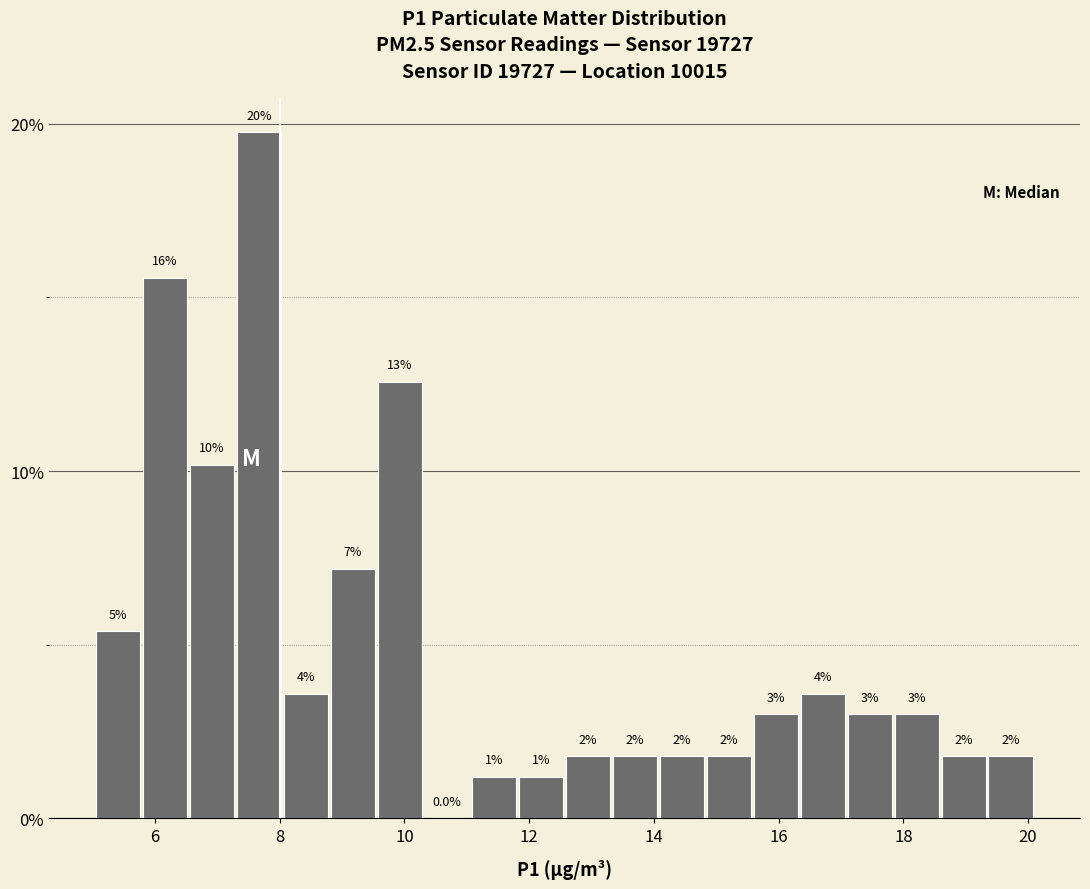

Around what value on the x-axis is the tallest bar? Give the approximate position of its centre, as read against the axis.

7.6